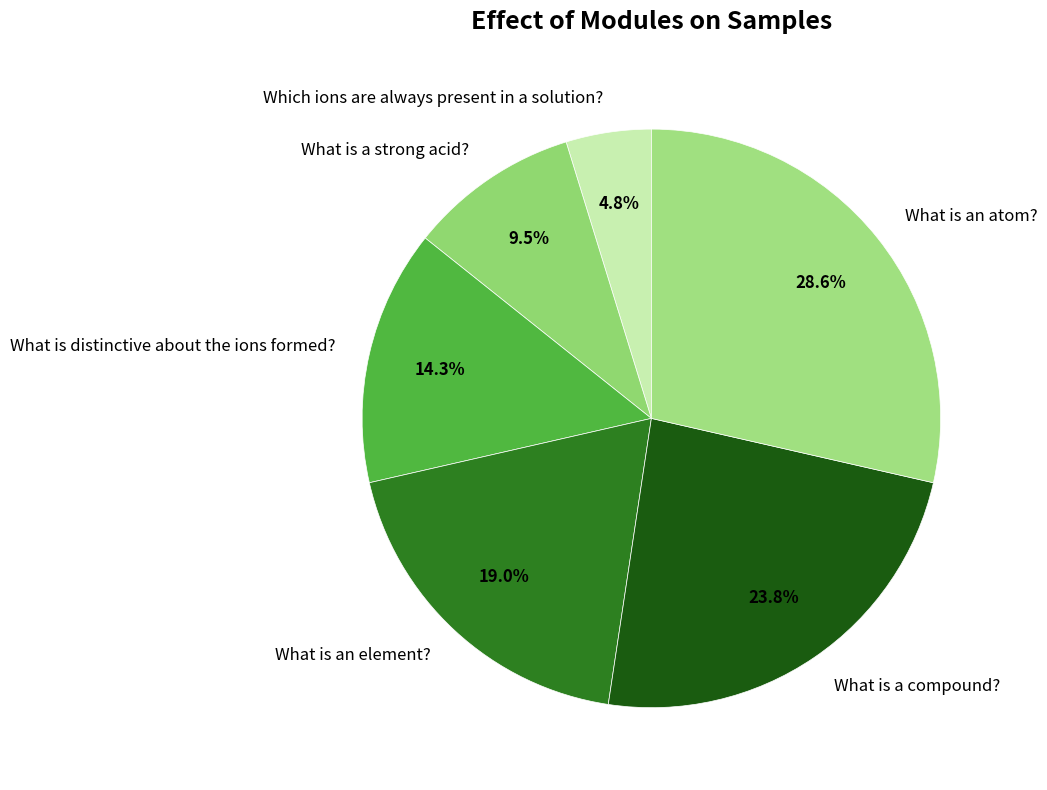

To the nearest percent, what is the average slice percentage?

17%